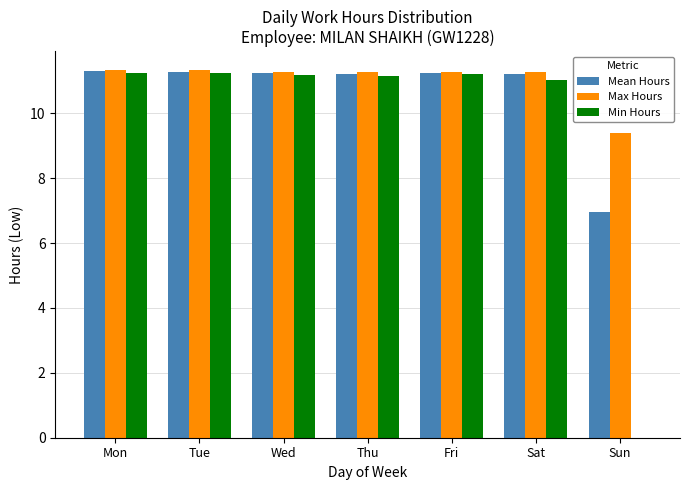

The value of Max Hours at Wed is 11.3. True or false?

True